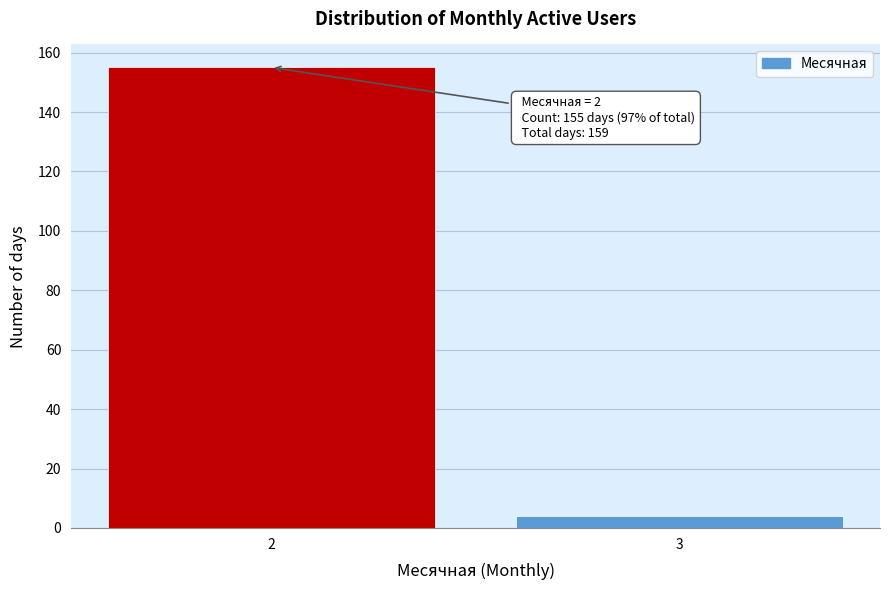

Reading left to right, transcribe all the data shown in this chart.

2=155	3=4